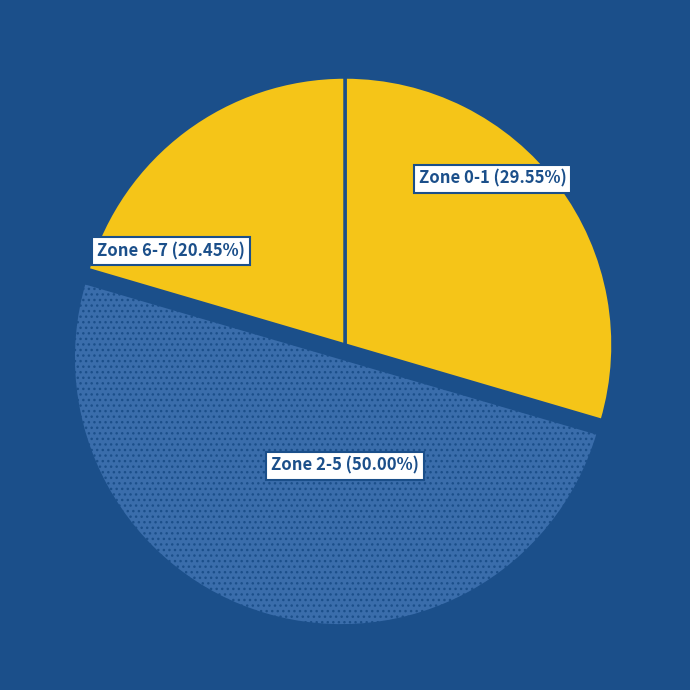

Rank the categories by value from highest to lowest.

Zone 2-5 (50.00%), Zone 0-1 (29.55%), Zone 6-7 (20.45%)